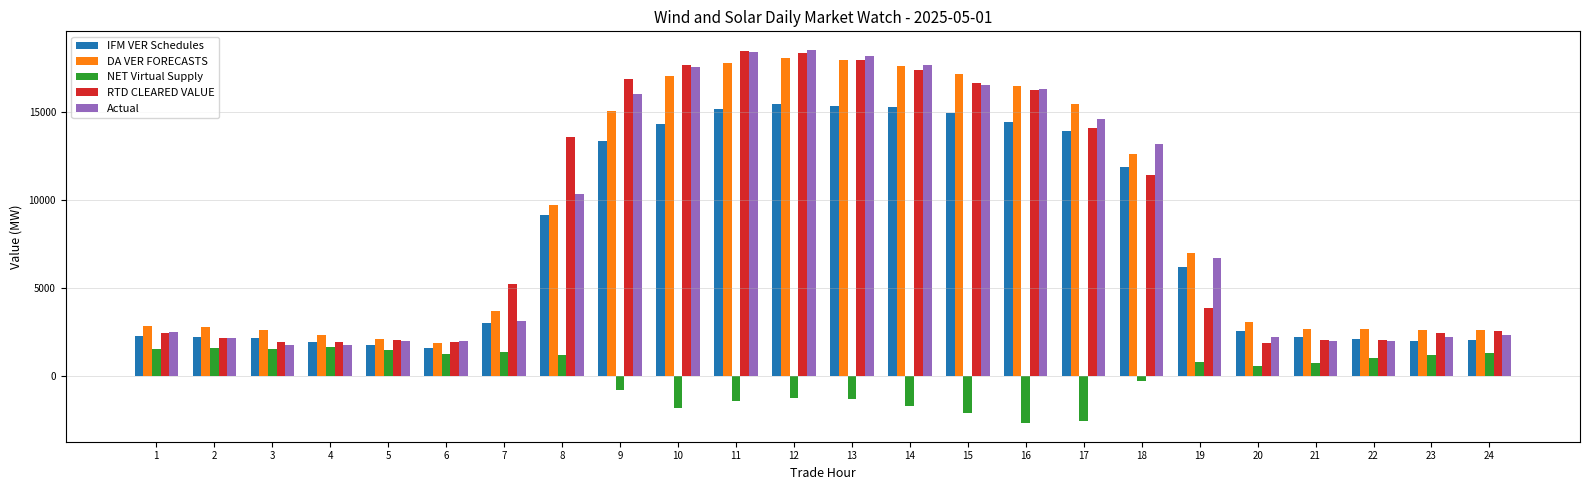

What is the difference between the highest and lowest values at 7?

3858.0